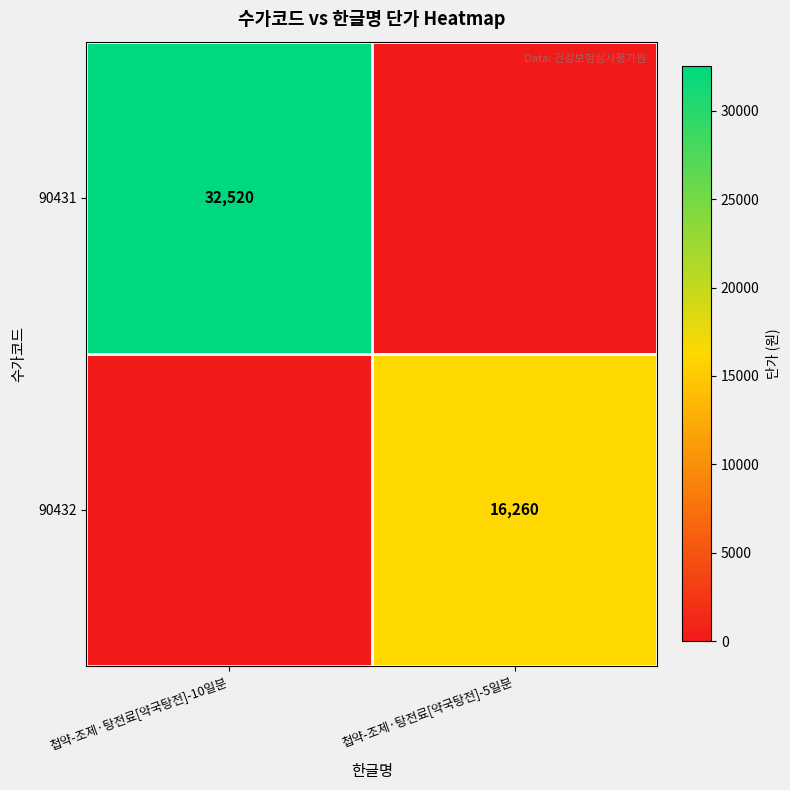

True or false: 90431 has a value of 32520 at 첩약-조제·탕전료[약국탕전]-10일분.

True